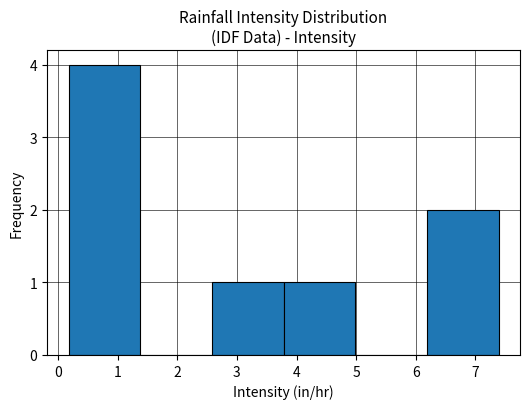

Reading left to right, list every bar in this chart as the range it spans on the x-axis followed by its height. Neither the bar edges nor the heights are printed on the chart, so give them approximately, as read against the axes.

0.2 to 1.4: 4
1.4 to 2.6: 0
2.6 to 3.8: 1
3.8 to 5.0: 1
5.0 to 6.2: 0
6.2 to 7.4: 2